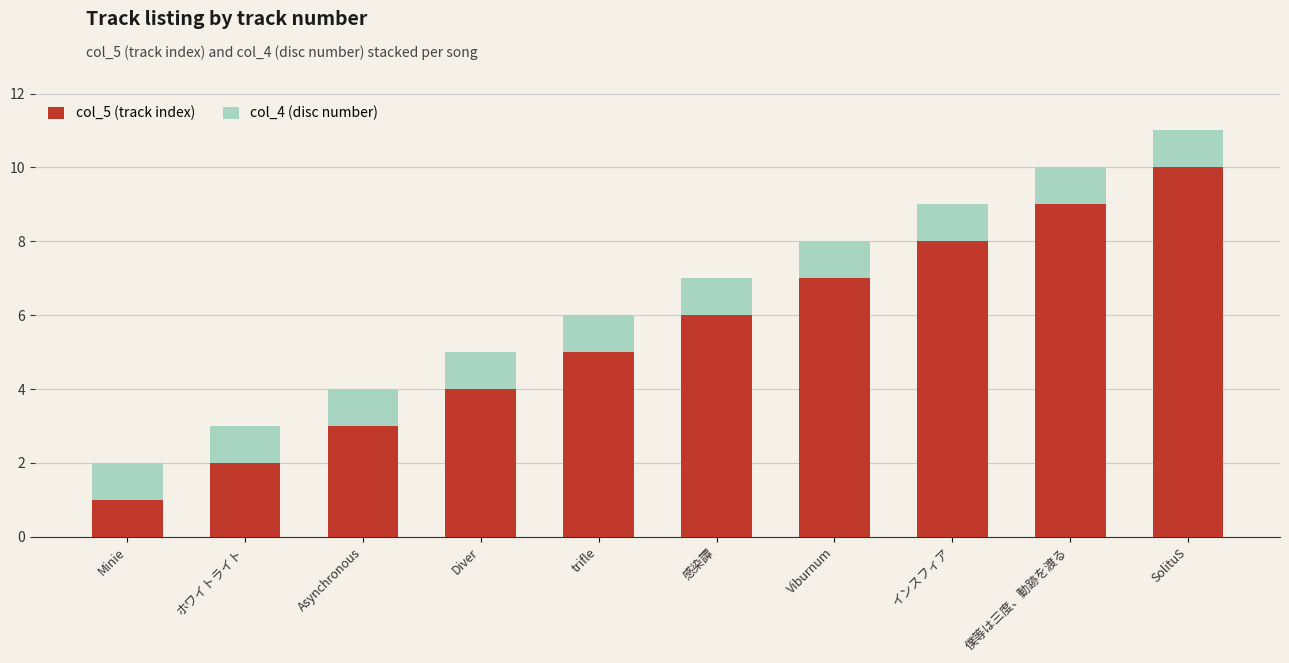

What is the average value of the col_5 (track index) series?

6